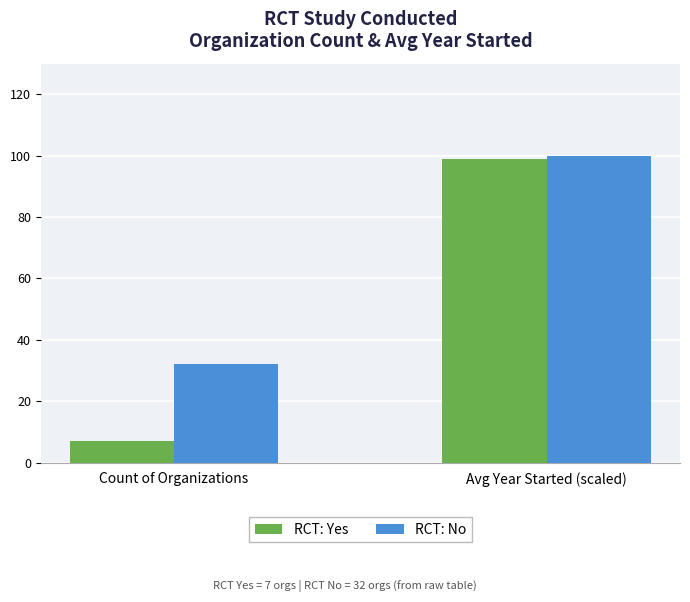

How many groups of bars are there?

2